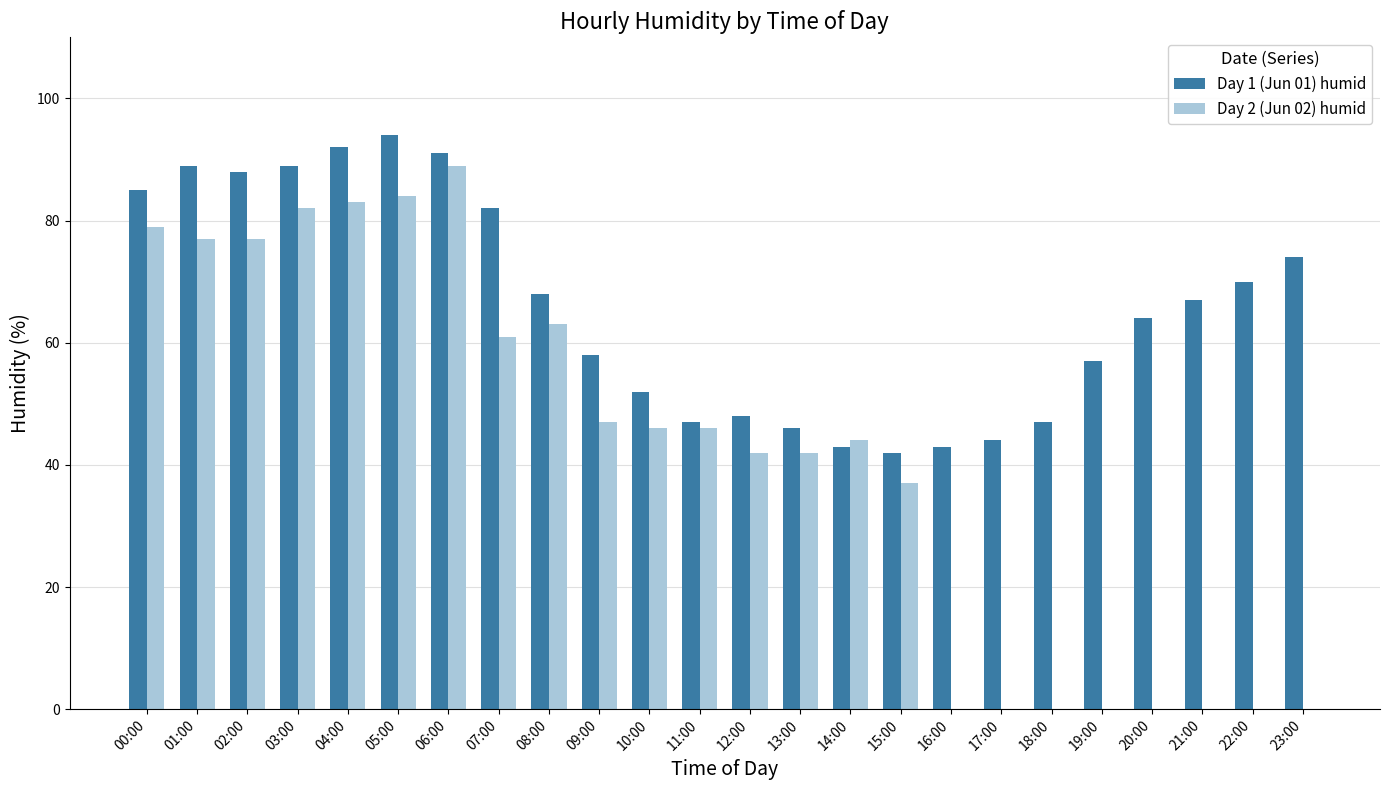

Are the bars grouped side by side (vs. stacked)?

Yes